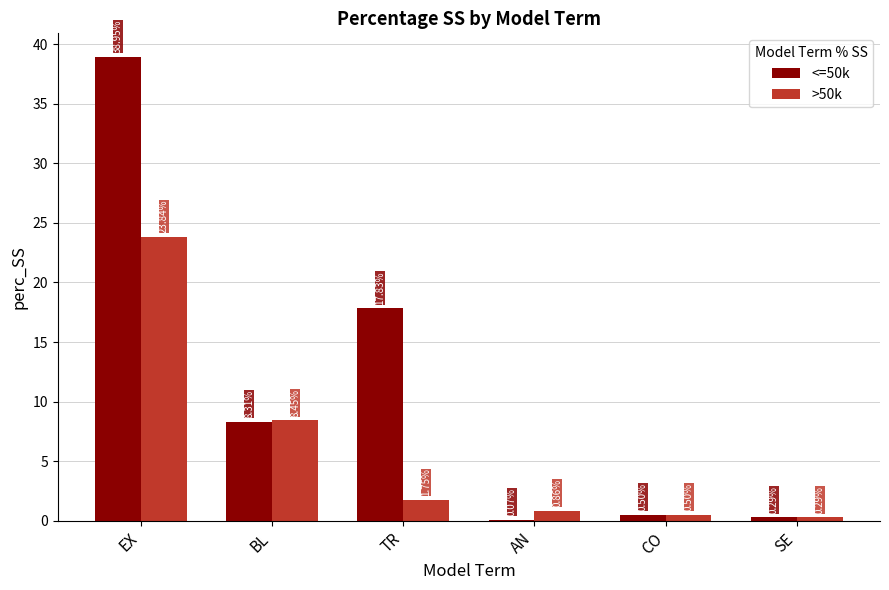

What is the sum of all <=50k values?

66.0